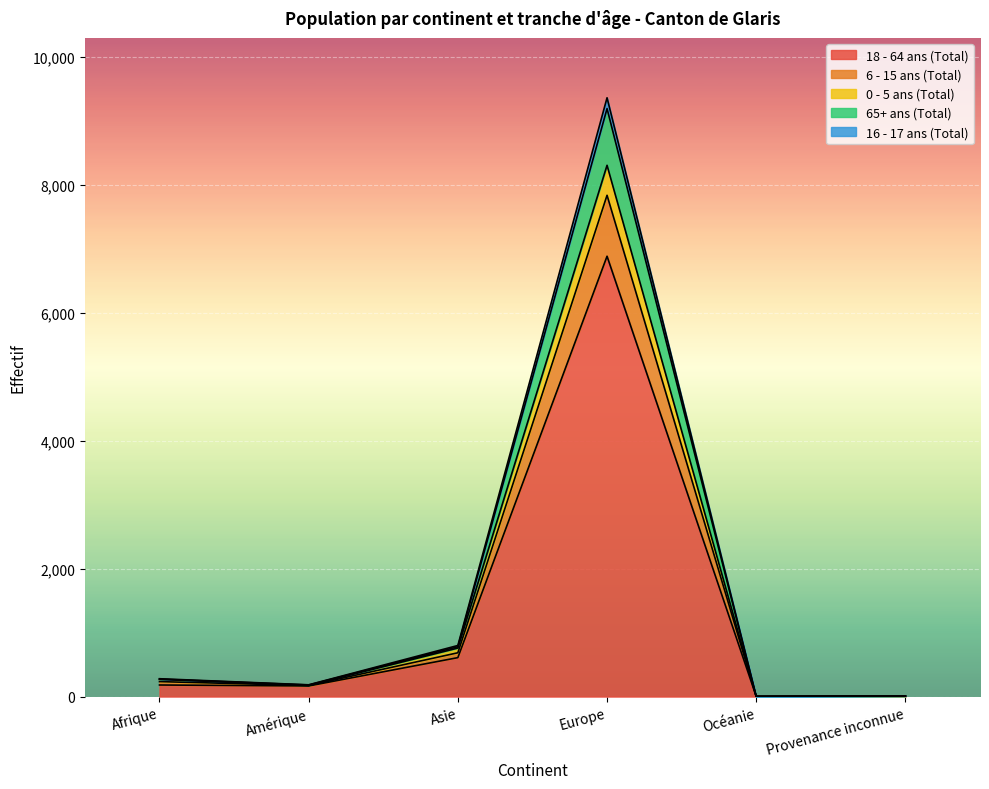

Does the chart display data point markers on the line(s)?

No